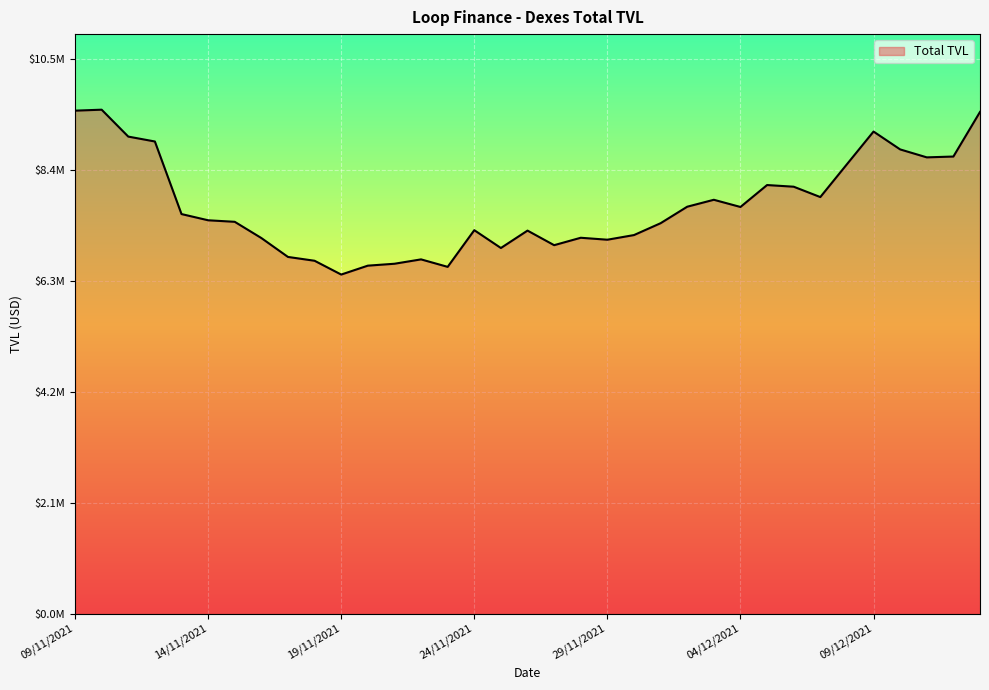

Where is the first local maximum?

10/11/2021